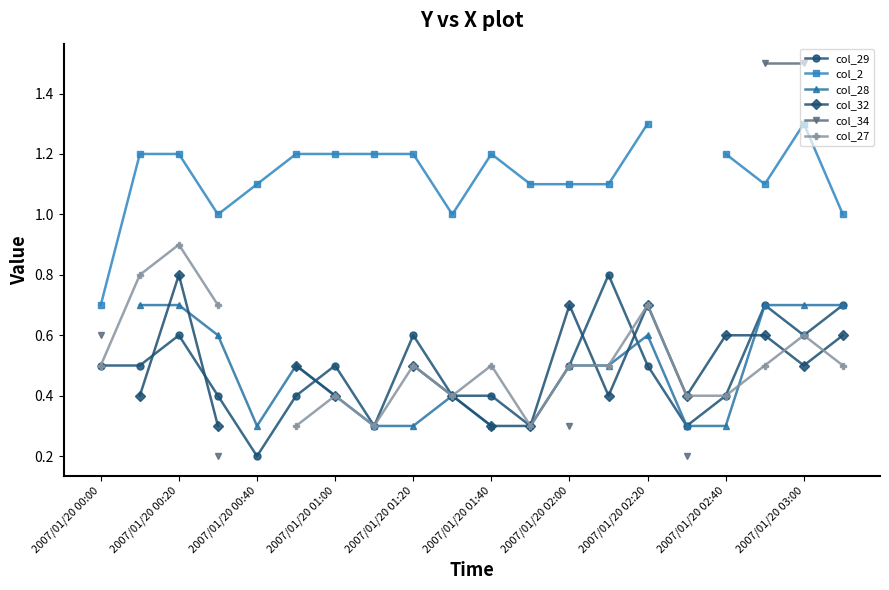

What are all the series names shown in the legend?

col_29, col_2, col_28, col_32, col_34, col_27